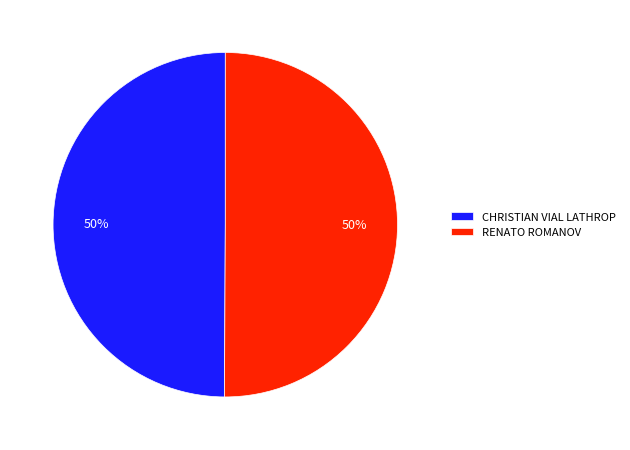

Combined, do CHRISTIAN VIAL LATHROP and RENATO ROMANOV account for over 50%?

Yes